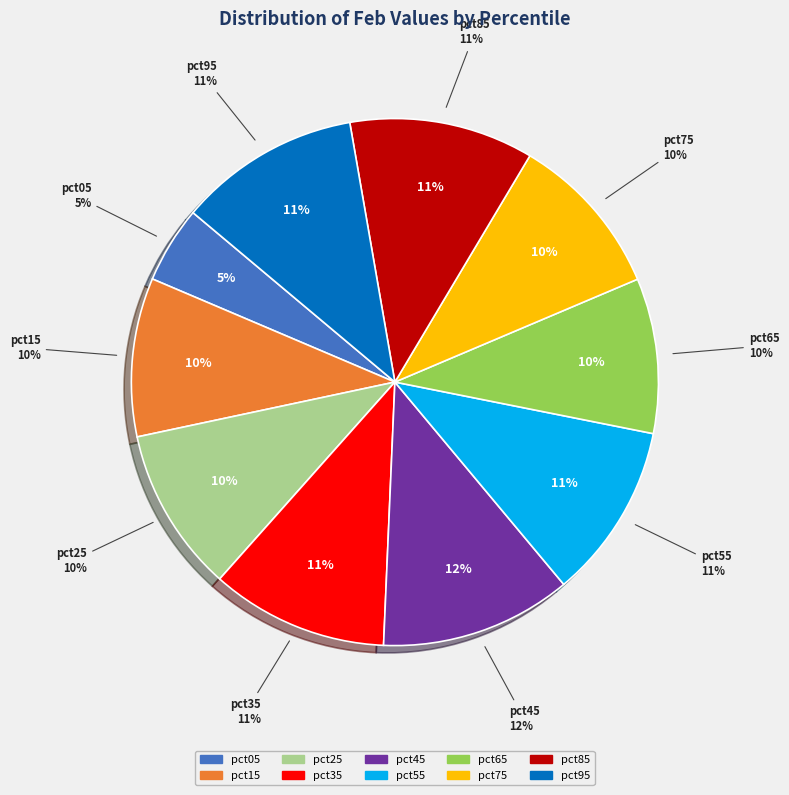

To the nearest percent, what portion does pct45 represent?

12%